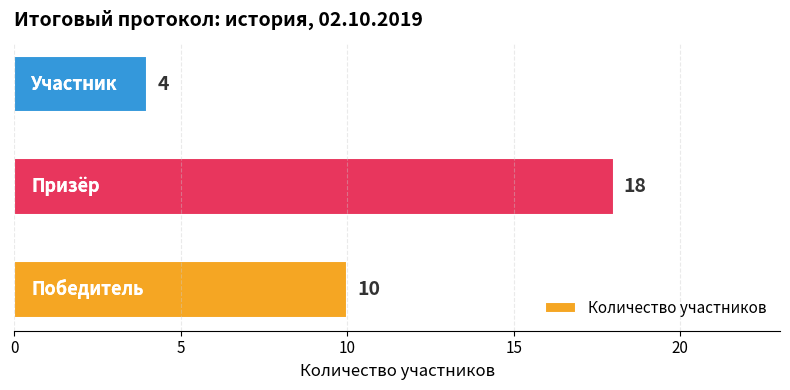

What is the difference between the second highest and minimum values?

6